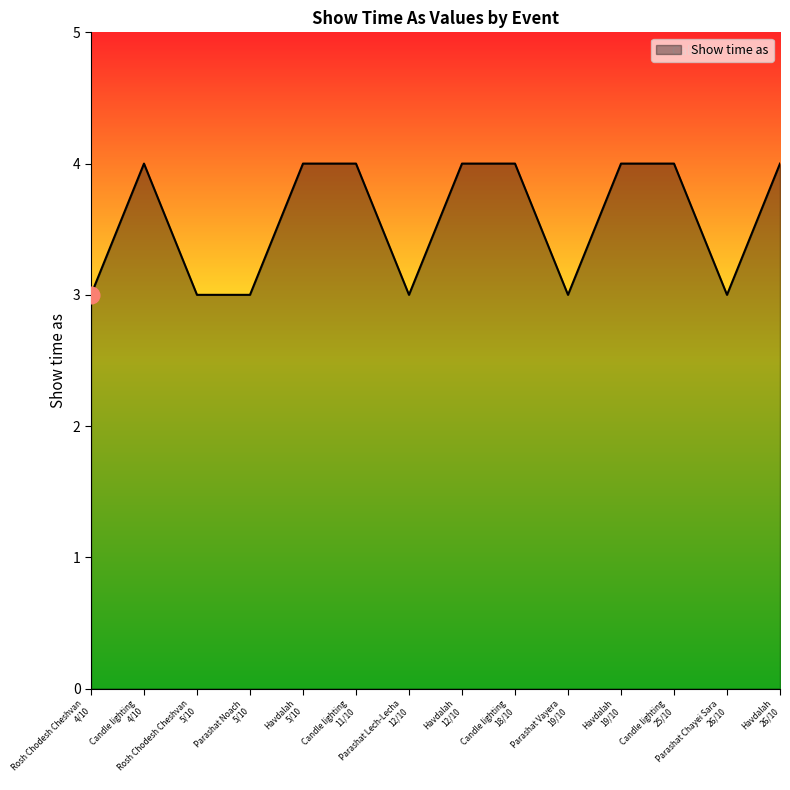

What is the smallest value displayed?

3